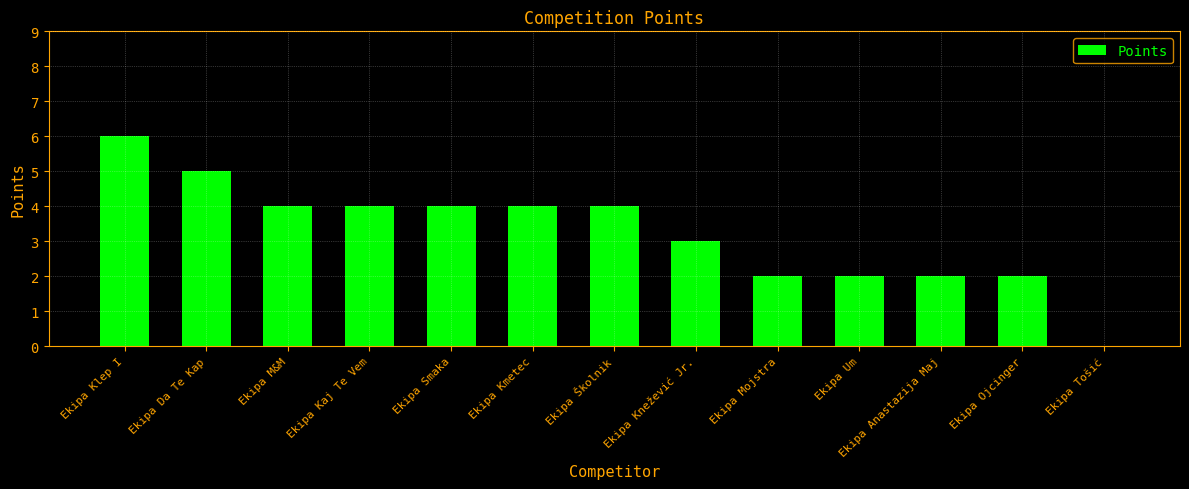

Count the number of data series in this chart.

1